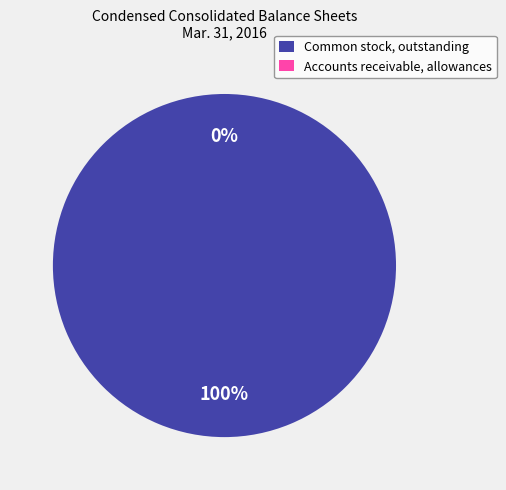

What is the change in value from Common stock, outstanding to Accounts receivable, allowances?

-73318678.7